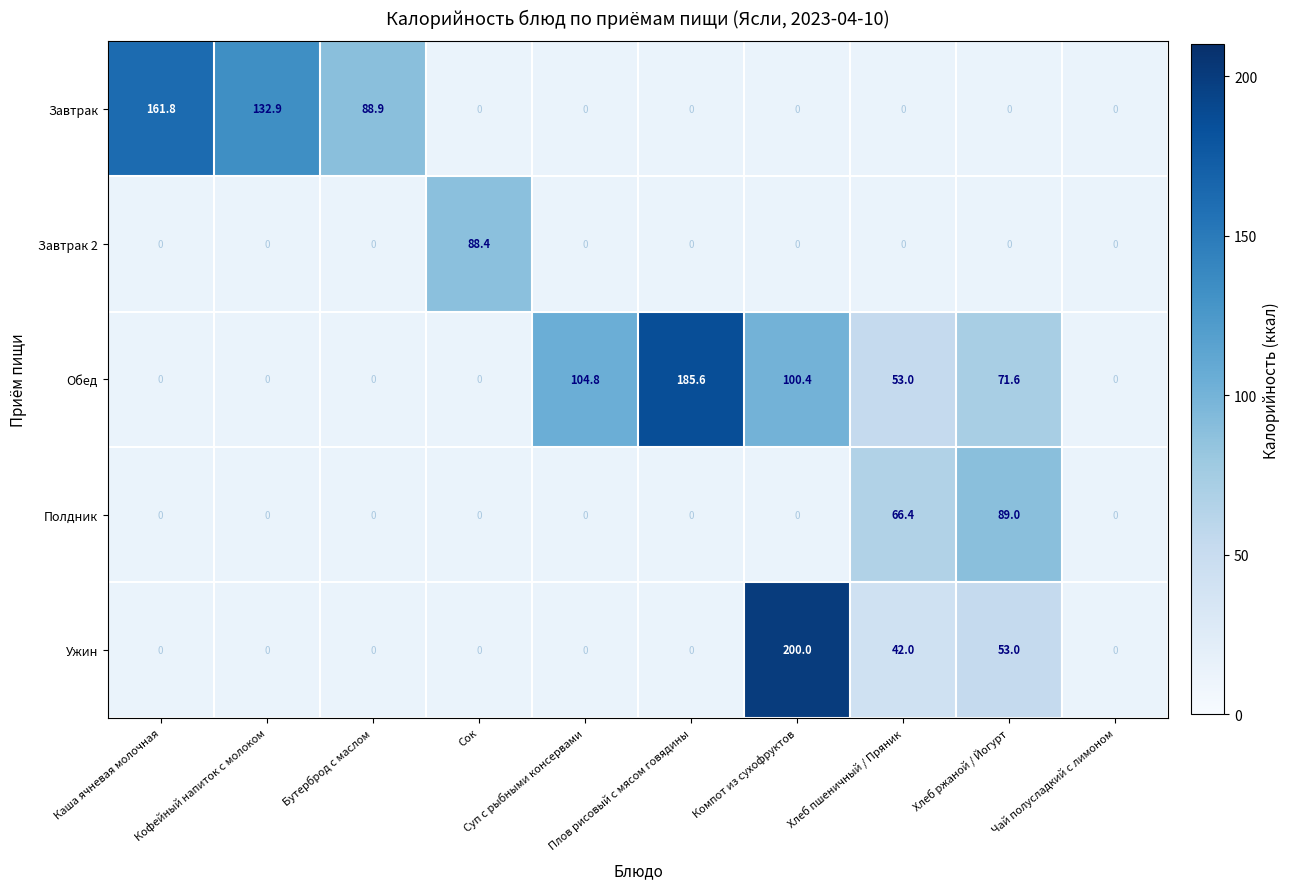

Which series changed the most between Плов рисовый с мясом говядины and Хлеб ржаной / Йогурт?

Обед